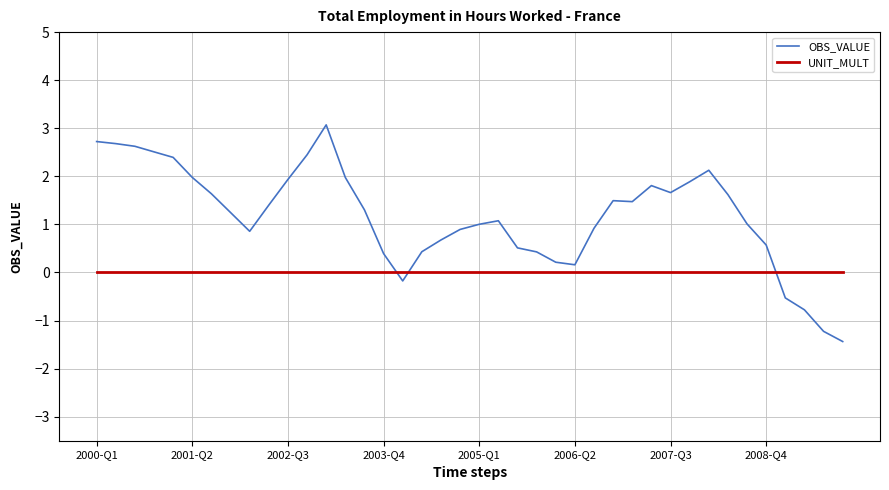

How many negative values does the OBS_VALUE series have?

5